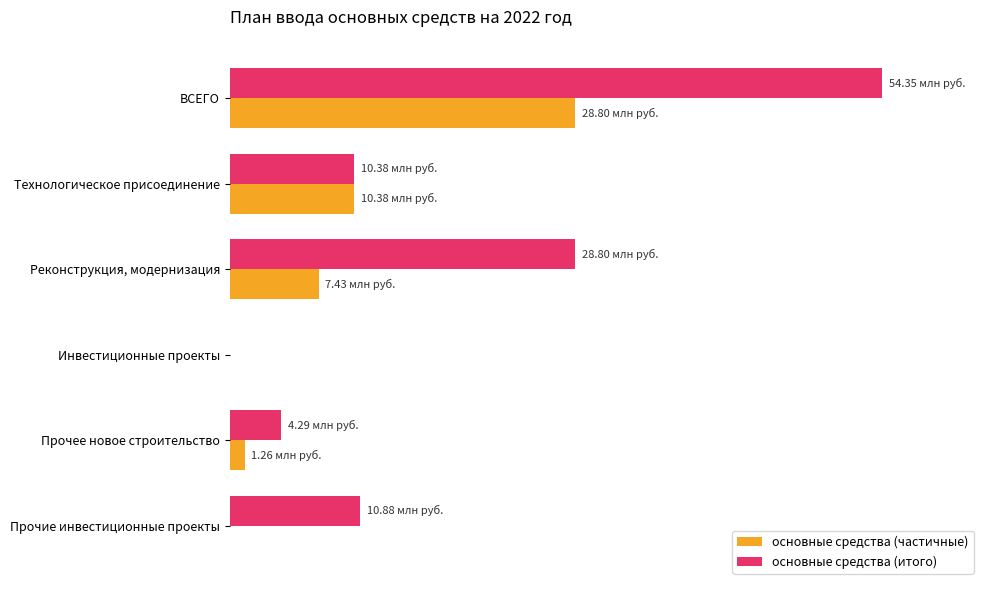

What are all the series names shown in the legend?

основные средства (частичные), основные средства (итого)